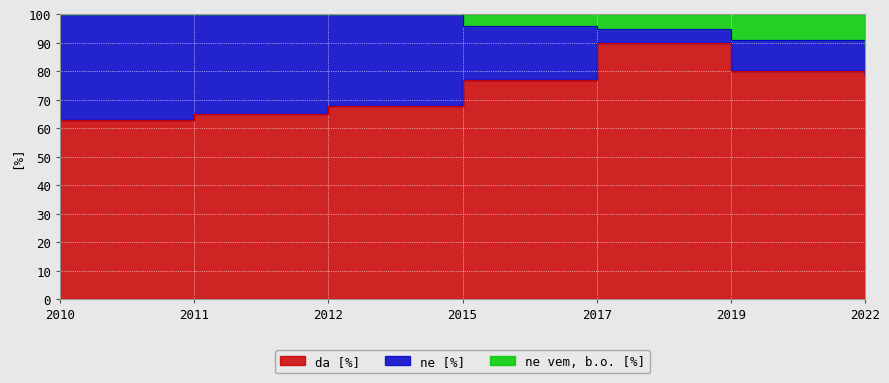

What is the greatest value displayed?

100.0